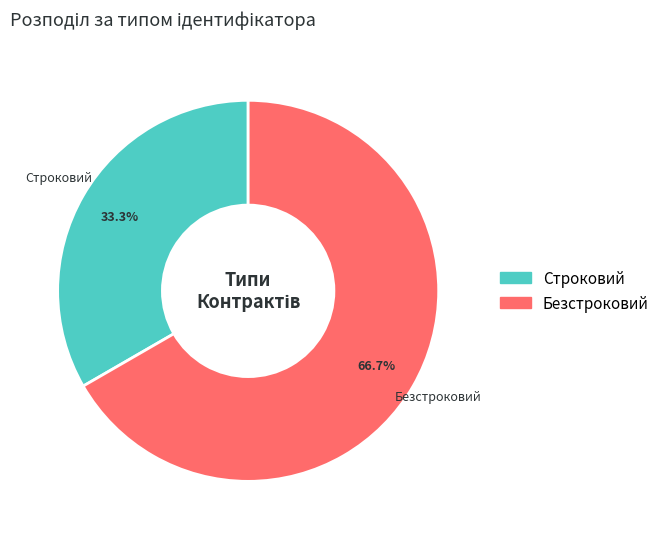

How many slices are in this pie chart?

2